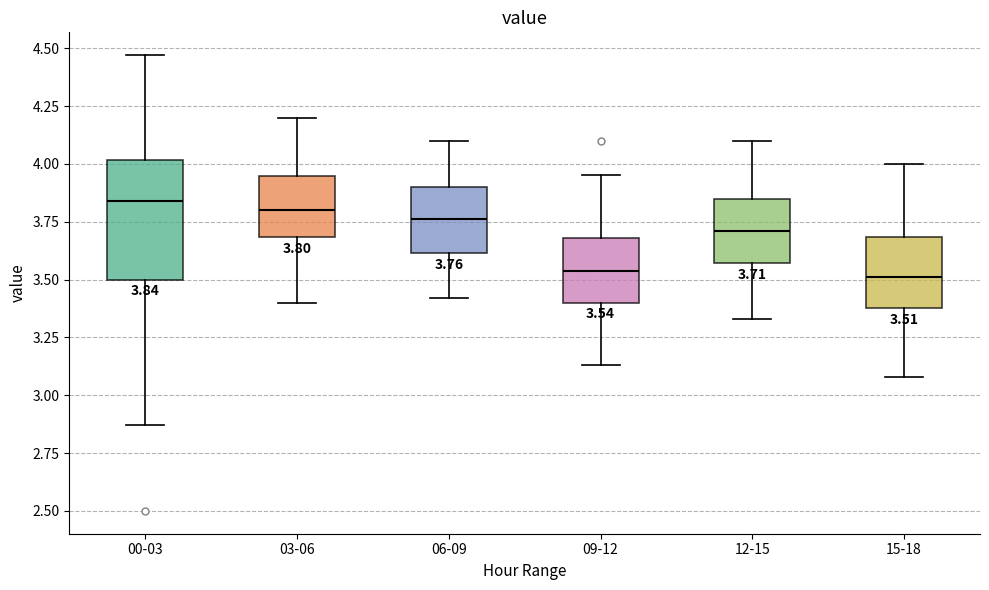

Comparing the boxes themselves (not the whiskers), which one is the tallest?

00-03